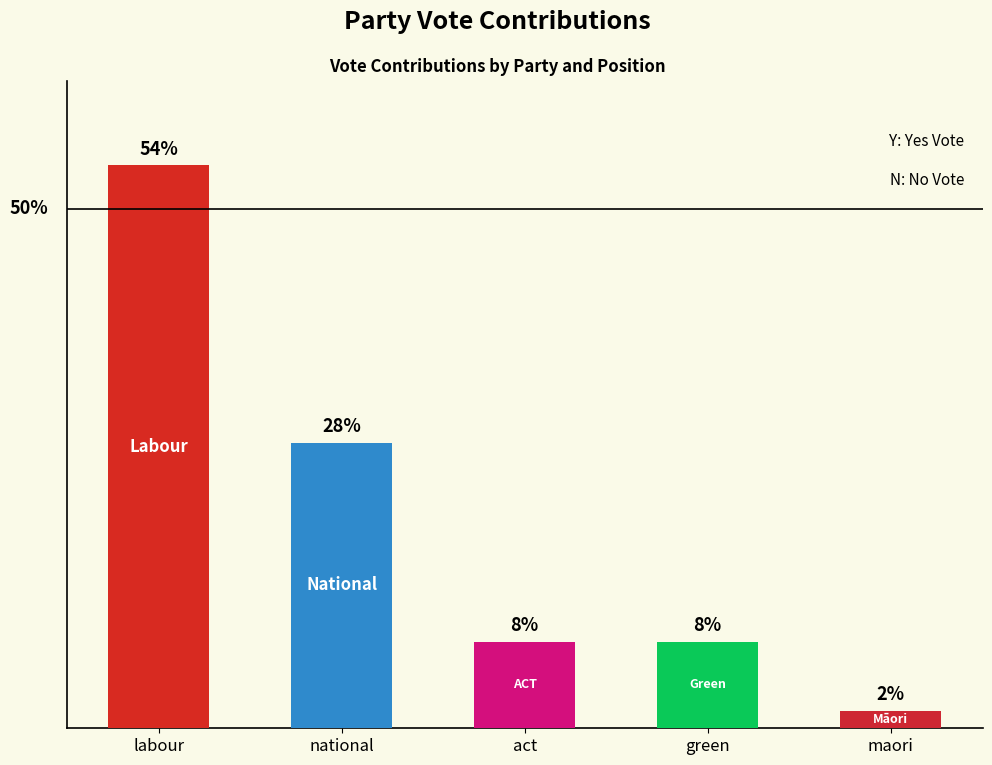

Where does the data first go above 10?

labour